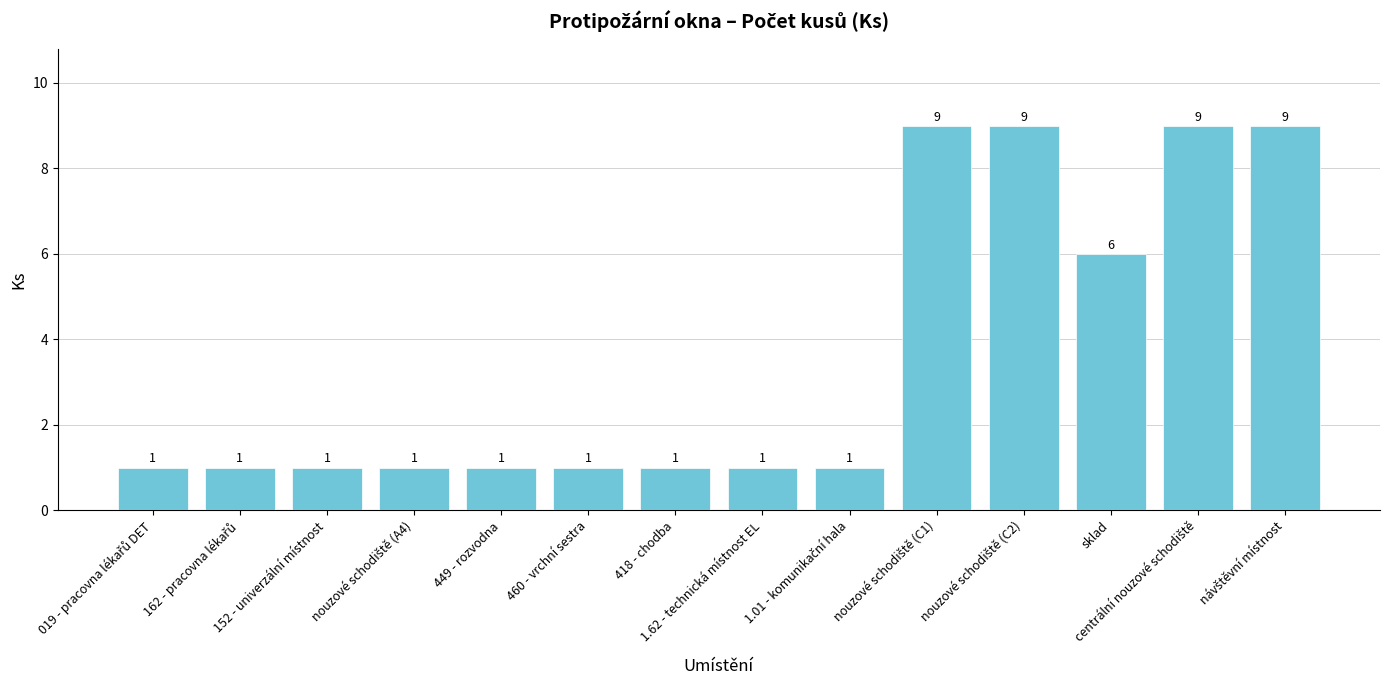

What is the maximum value shown in the chart?

9